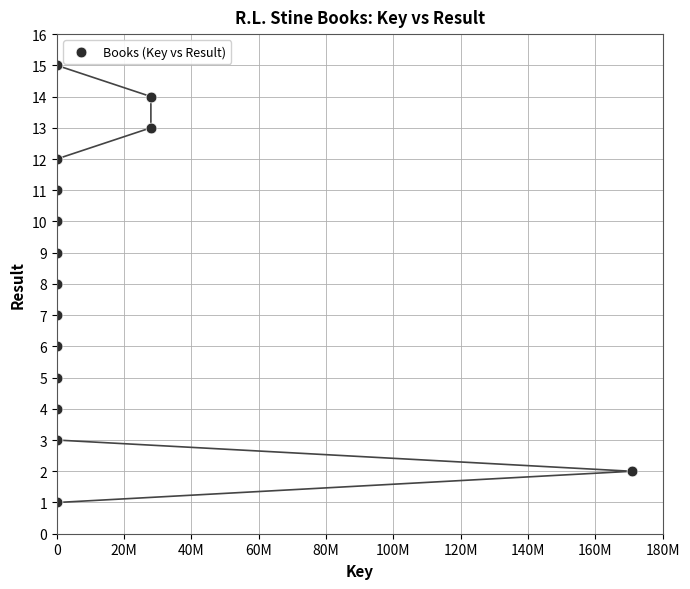

What is the range of X values (max minus min)?

170755340